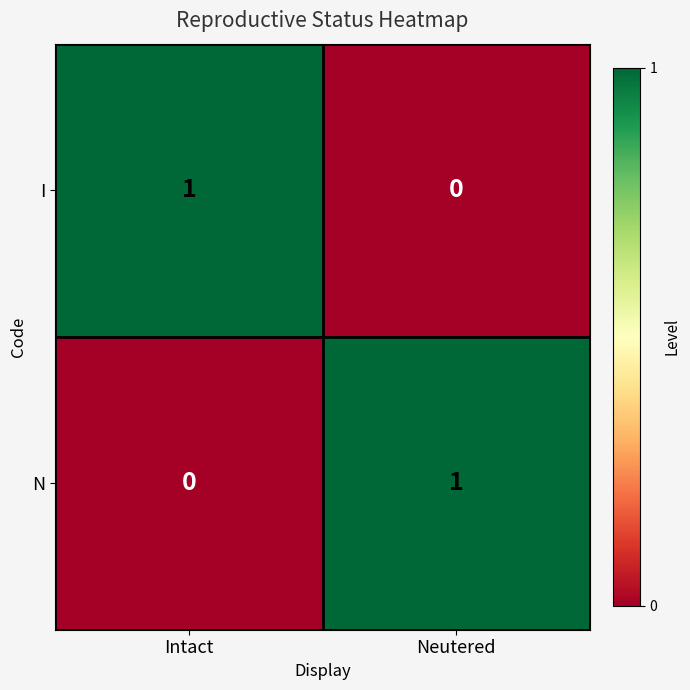

Rank the series at Intact from highest to lowest value.

I, N